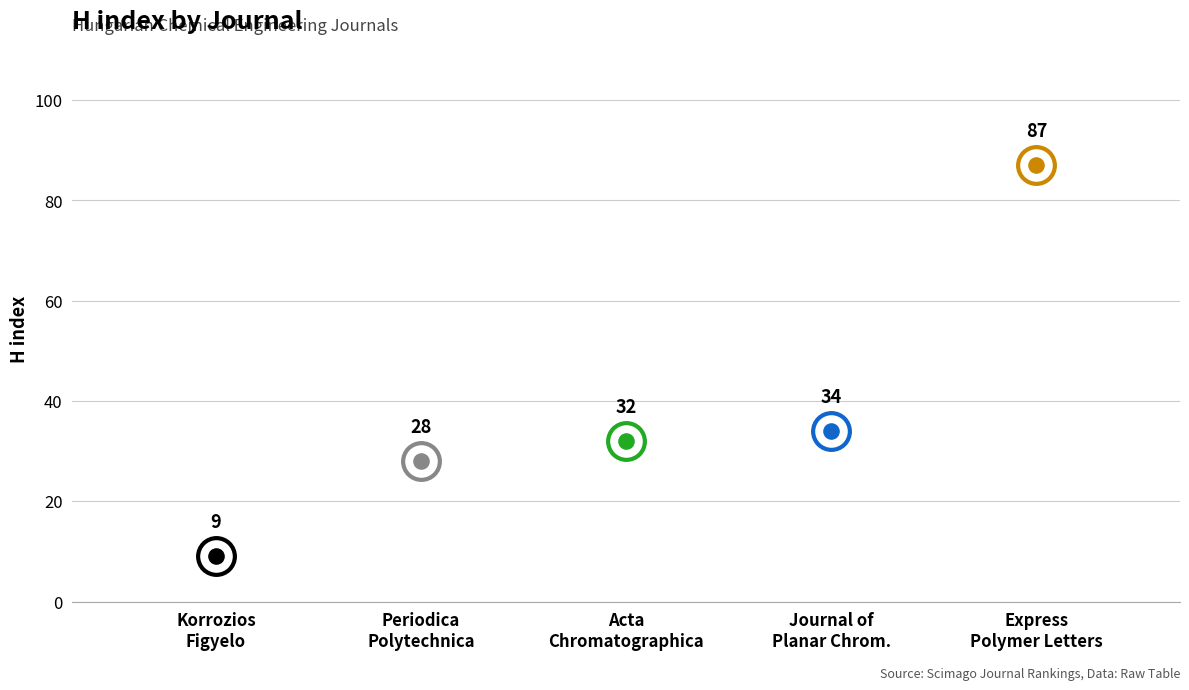

Between Korrozios Figyelo and Acta Chromatographica, which is larger?

Acta Chromatographica